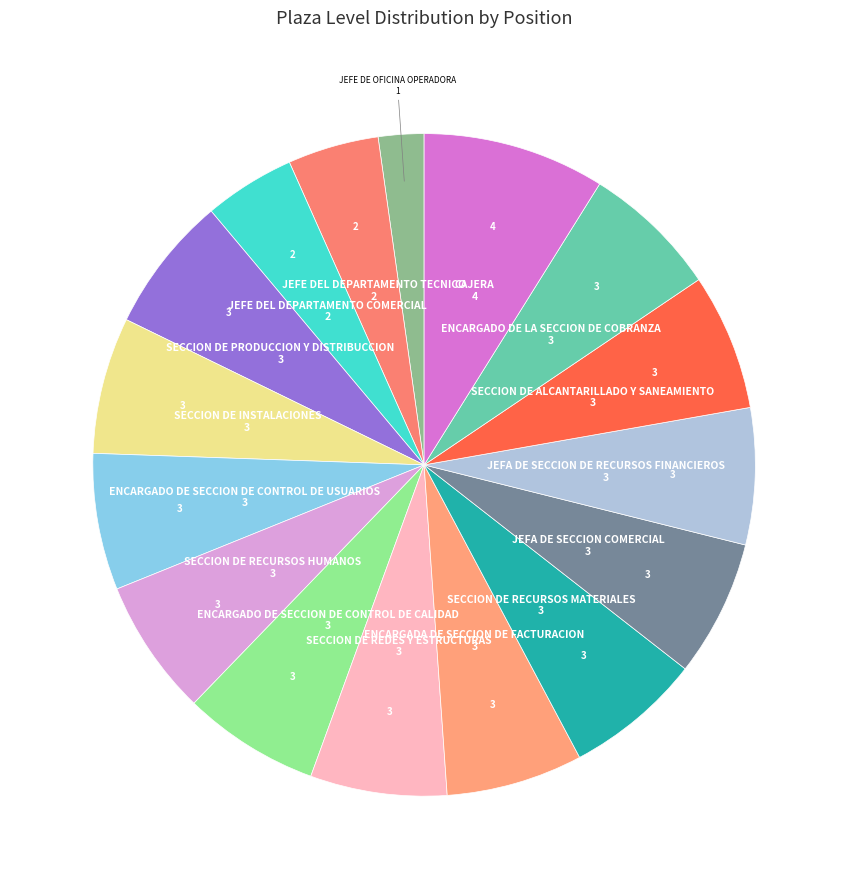

Which category has the biggest portion of the pie?

CAJERA